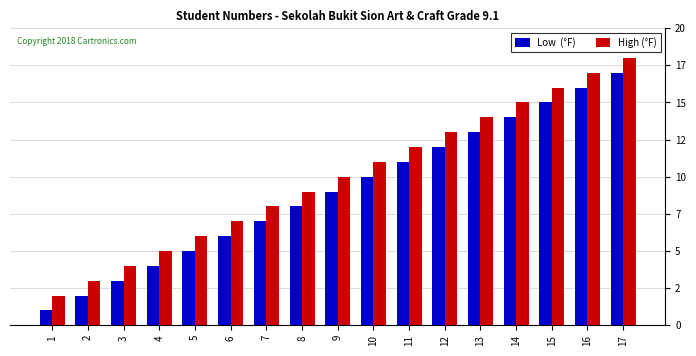

Which has a higher value, 2 or 13?

13